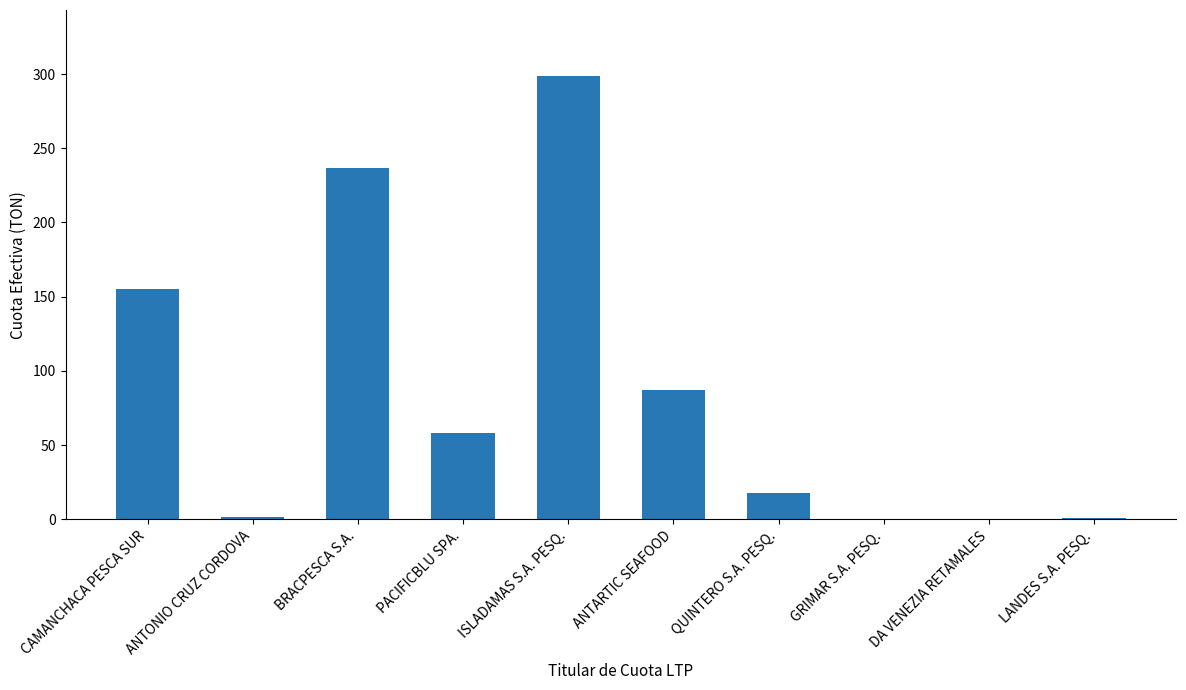

Which category has the highest value across all series?

ISLADAMAS S.A. PESQ.